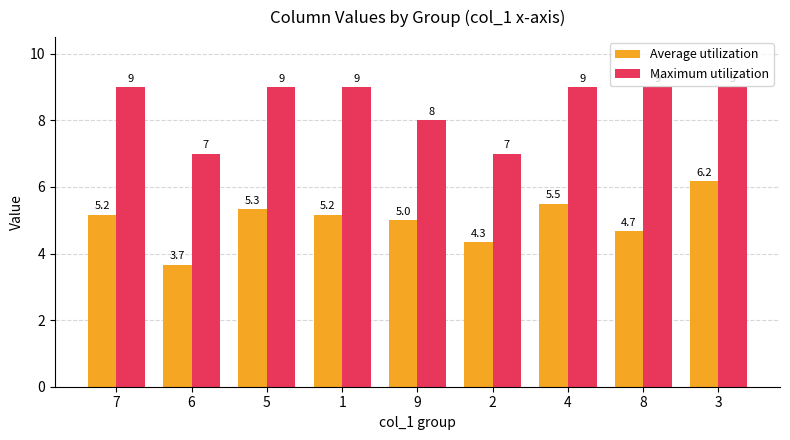

What is the total value across all series at 9?

13.0